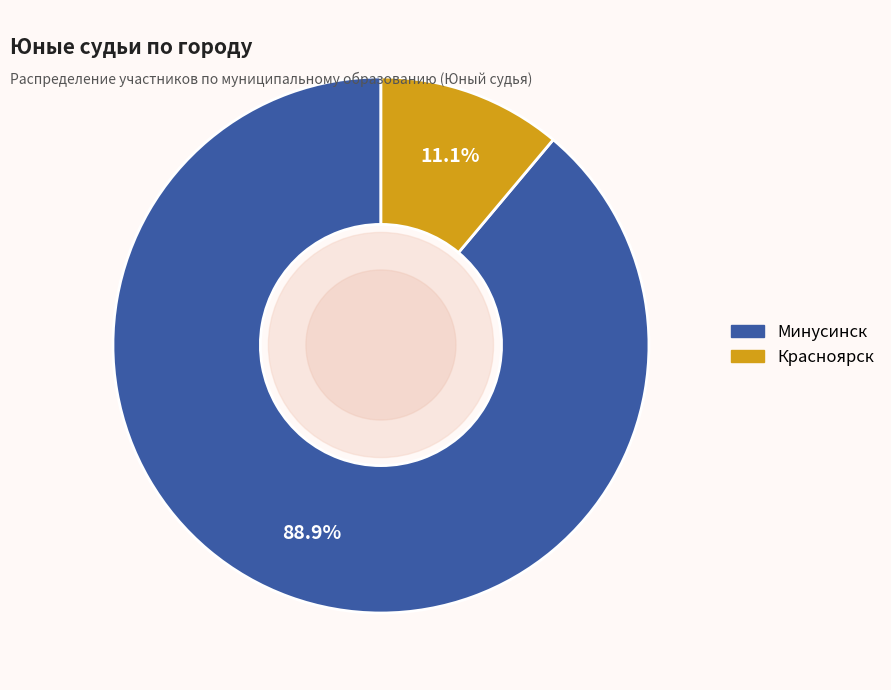

The Красноярск slice represents 24% of the pie. True or false?

False